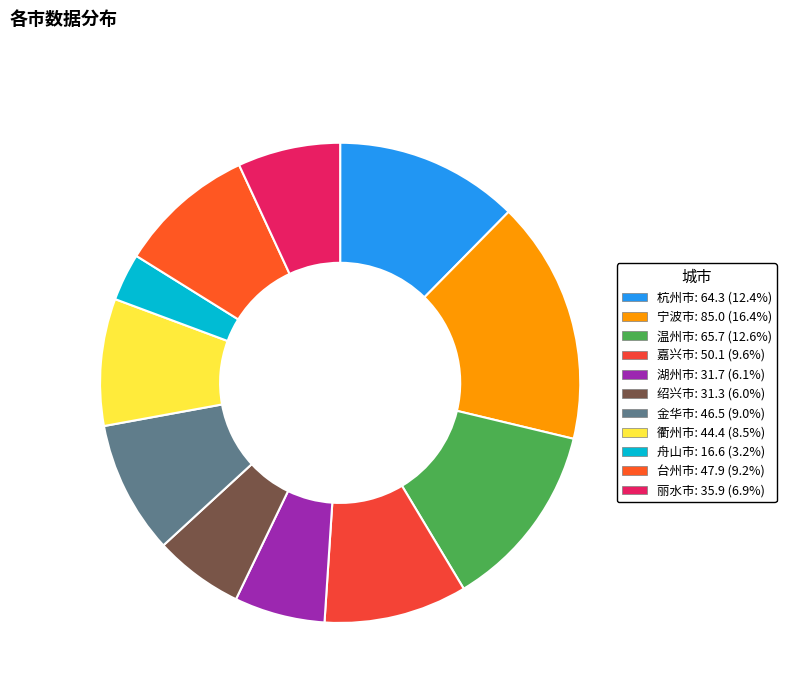

To the nearest percent, what is the difference between the largest and smallest slice percentages?

13%